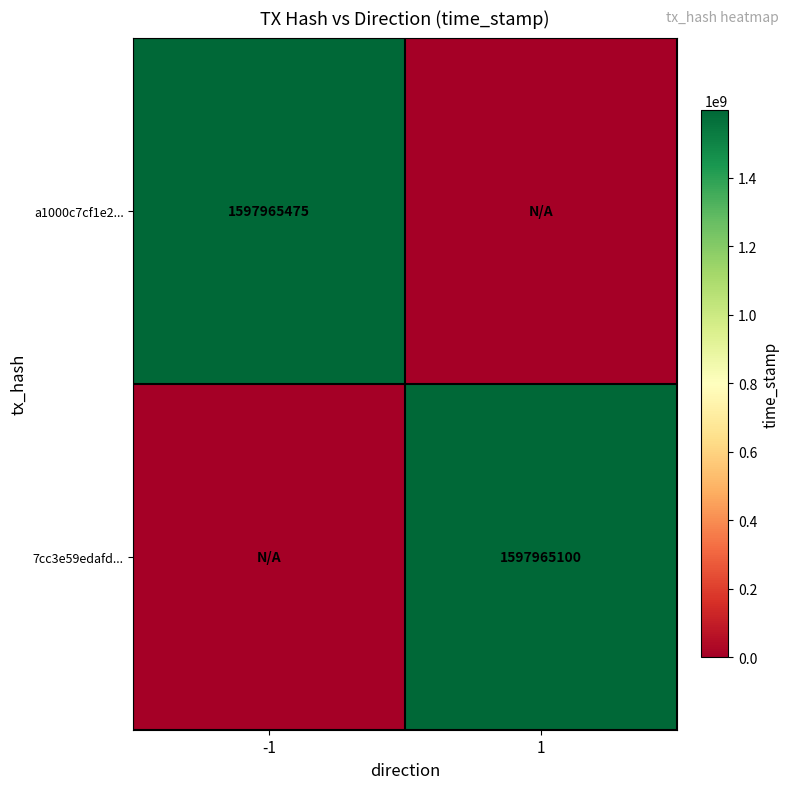

Is it true that a1000c7cf1e2... equals 920048565 at -1?

False